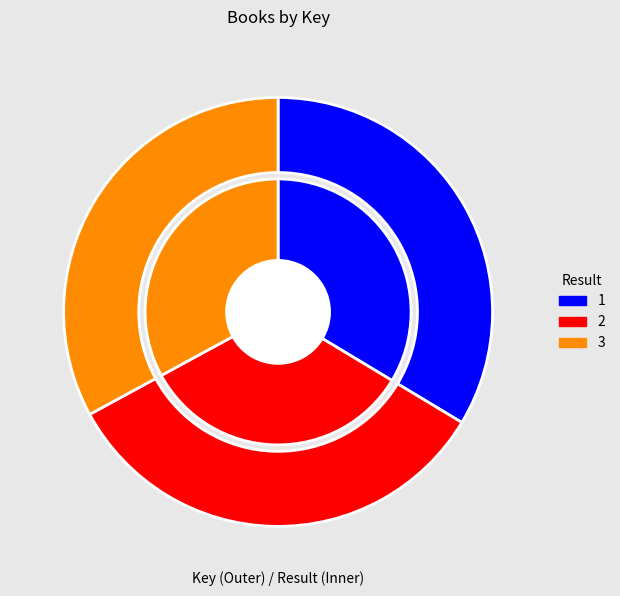

To the nearest percent, what is the combined percentage of 1 and 2?

67%